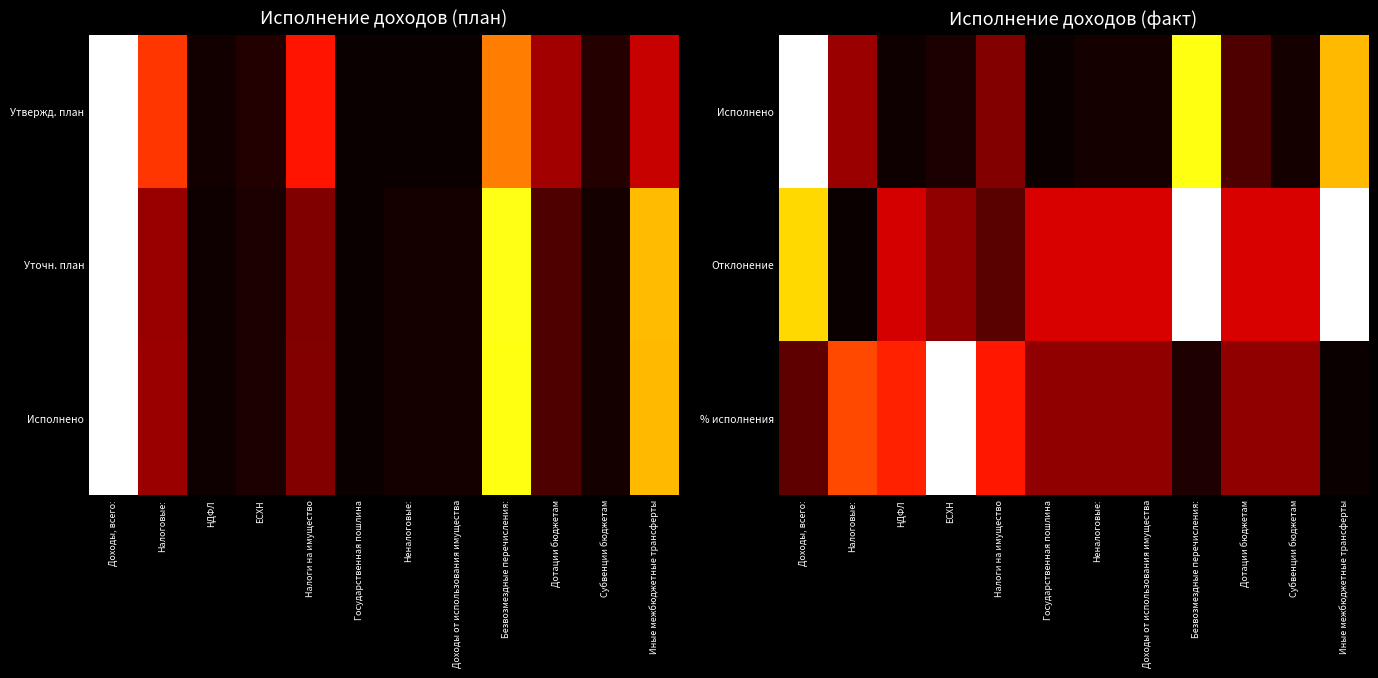

Rank the series by their maximum value, from lowest to highest.

Исполнено, Отклонение, % исполнения